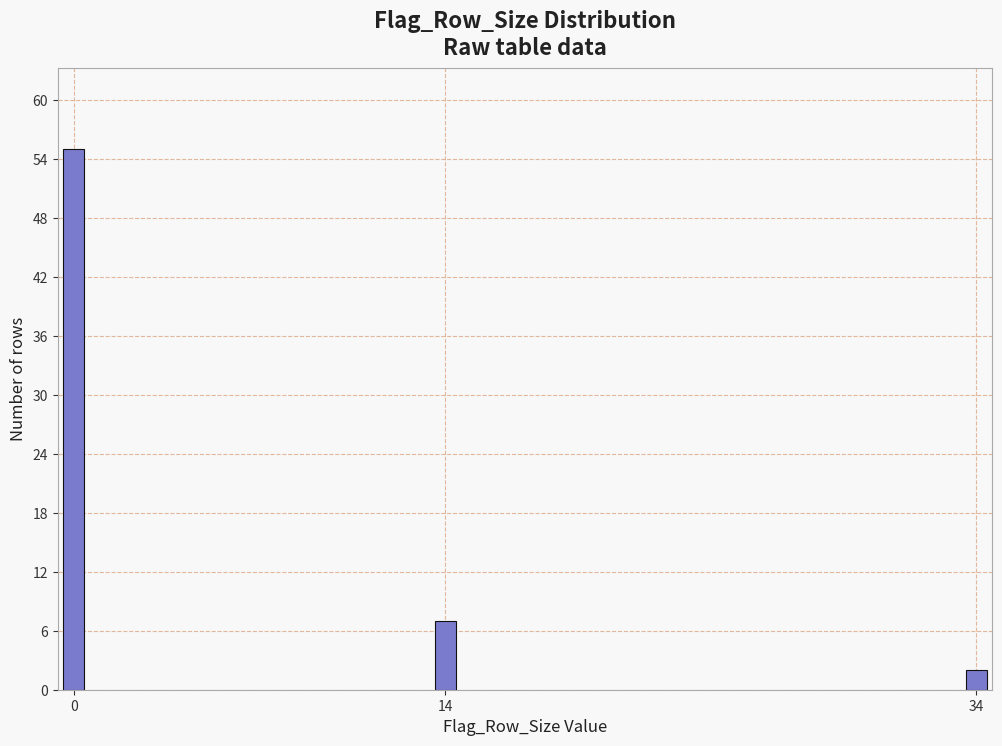

Reading left to right, list all the values displayed in this chart.

55	7	2